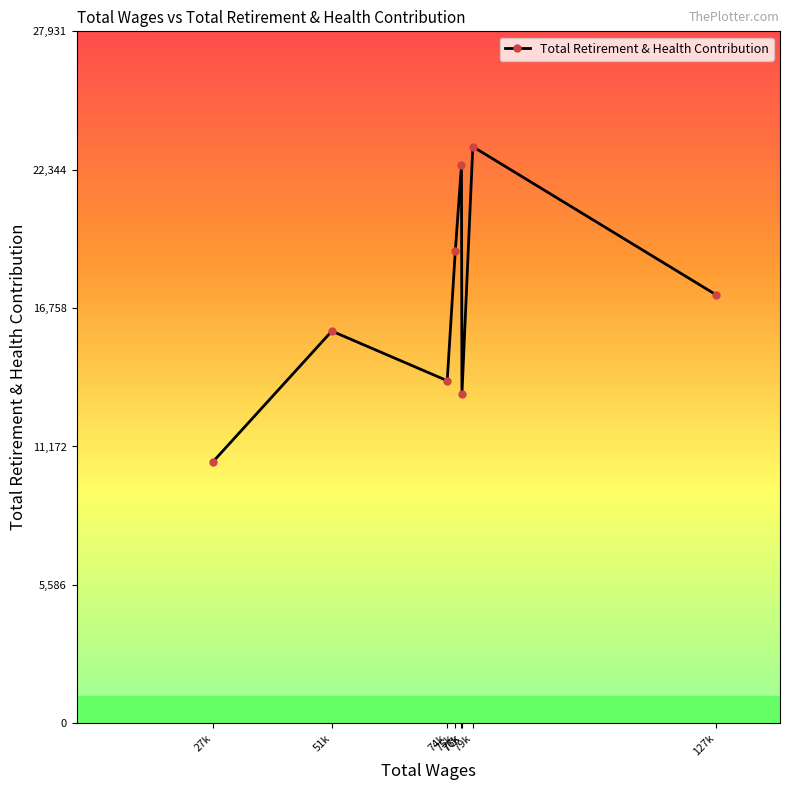

List the labels in order of value, smallest first.

27k, 77k, 74k, 51k, 127k, 75k, 76k, 79k